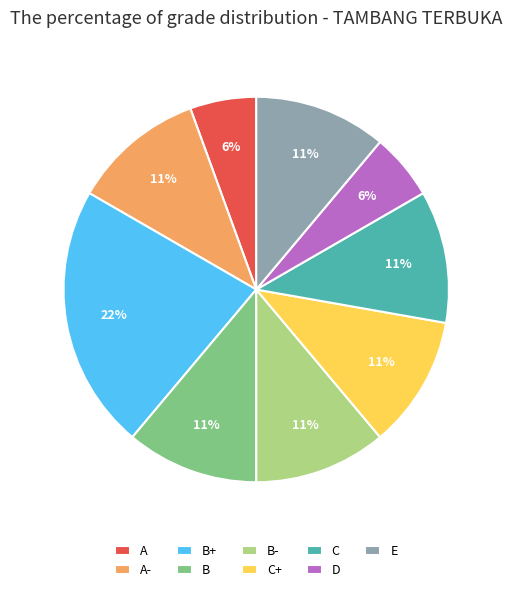

Does any single category account for the majority?

No